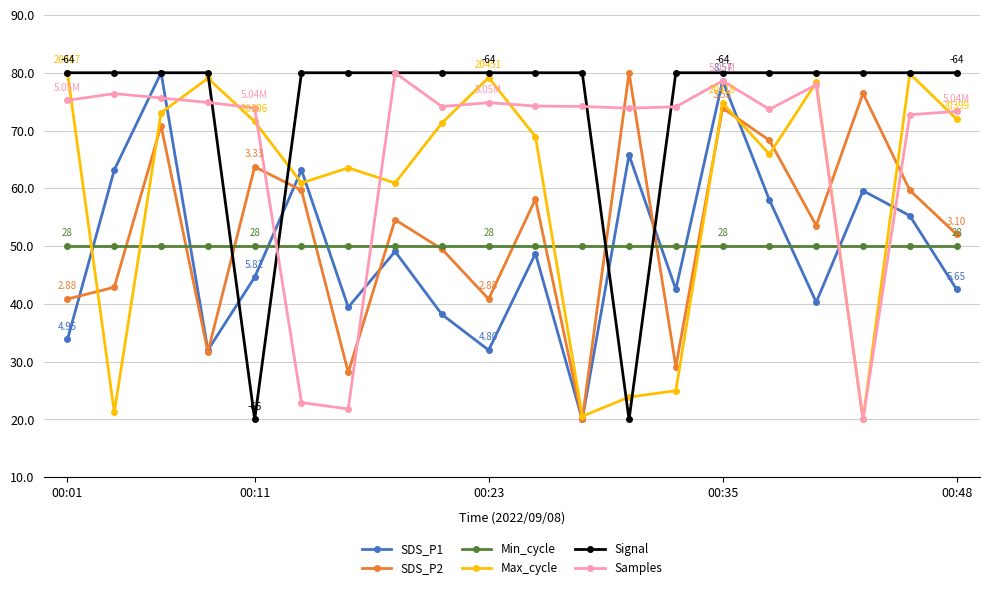

What are all the series names shown in the legend?

SDS_P1, SDS_P2, Min_cycle, Max_cycle, Signal, Samples